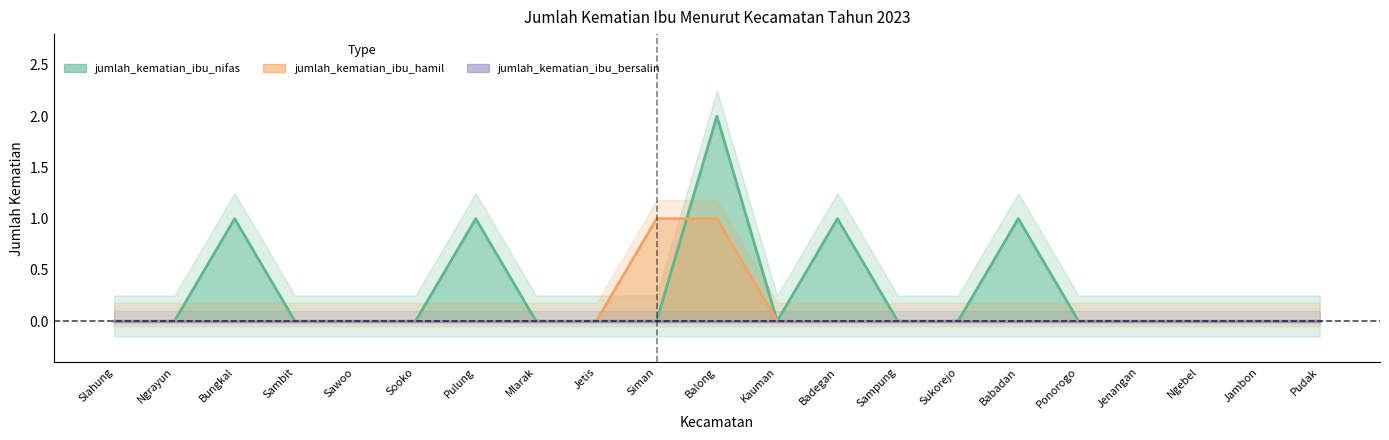

The value of jumlah_kematian_ibu_hamil at Badegan is 0. True or false?

False